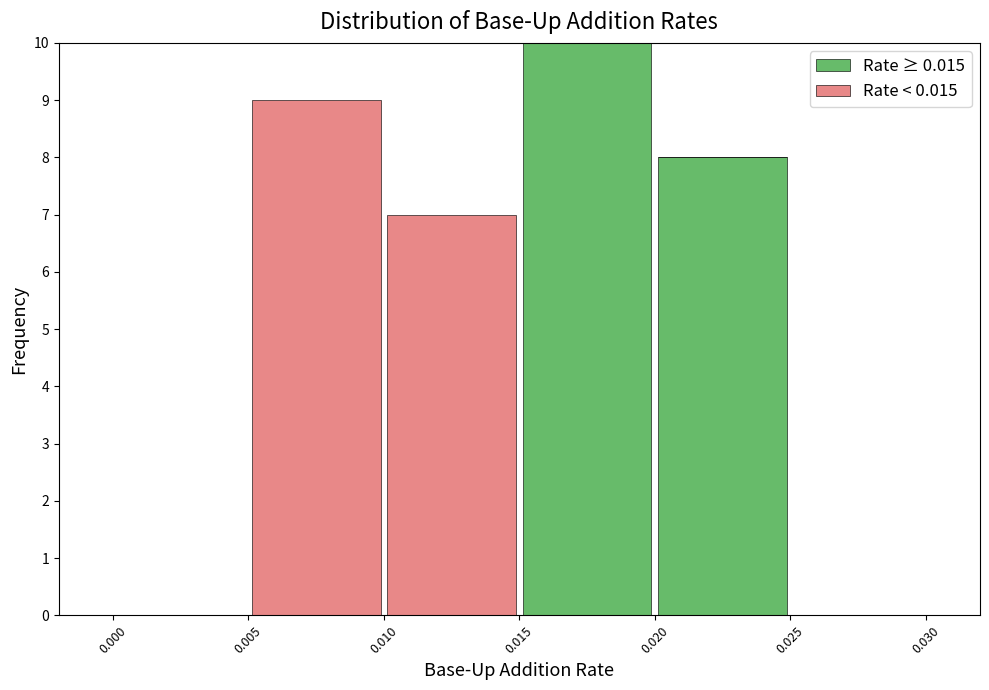

Reading left to right, transcribe this chart: for each stacked bar, give the range it covers on the x-axis and its total height. The values are not printed on the chart, so give them approximately, as read against the axis.

0.000 to 0.005: 0
0.005 to 0.010: 9
0.010 to 0.015: 7
0.015 to 0.020: 10
0.020 to 0.025: 8
0.025 to 0.030: 0